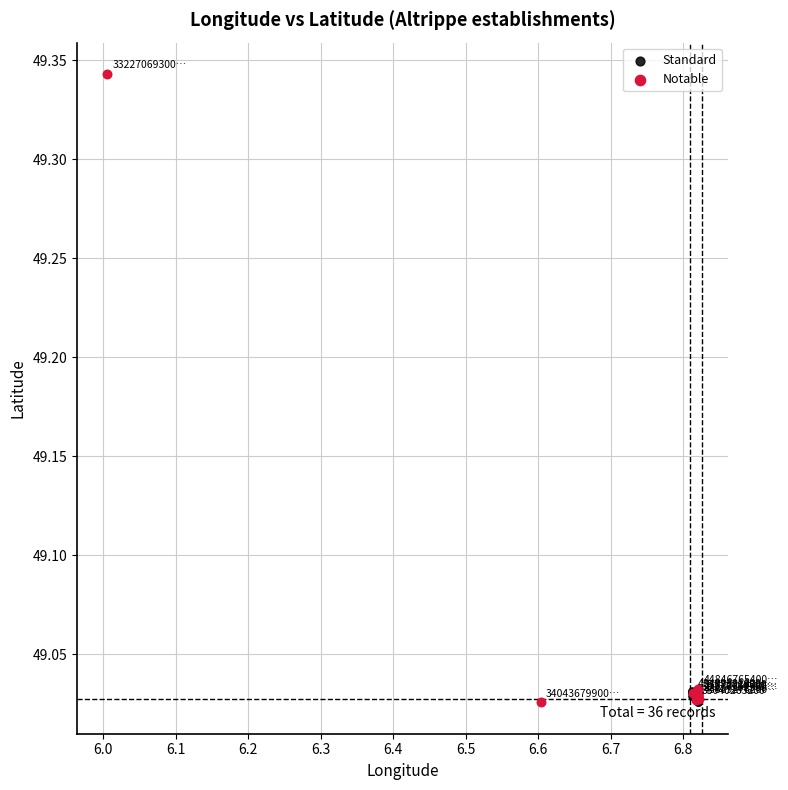

Which series has the widest spread of Y values?

Notable